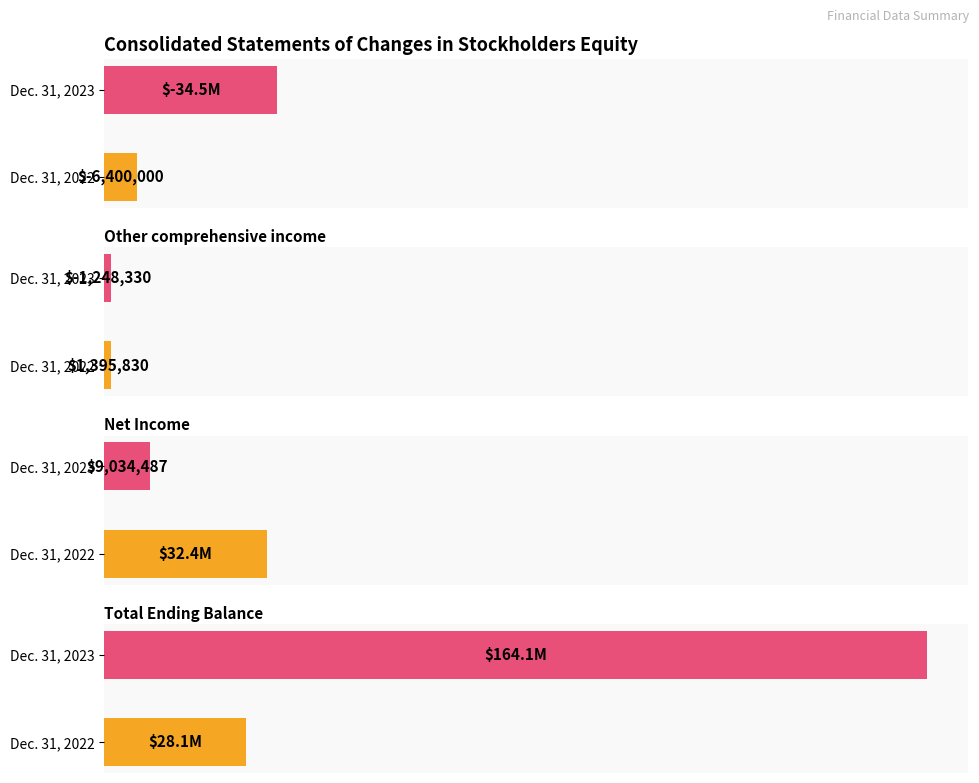

What is the maximum value for Total Ending Balance?

164070076